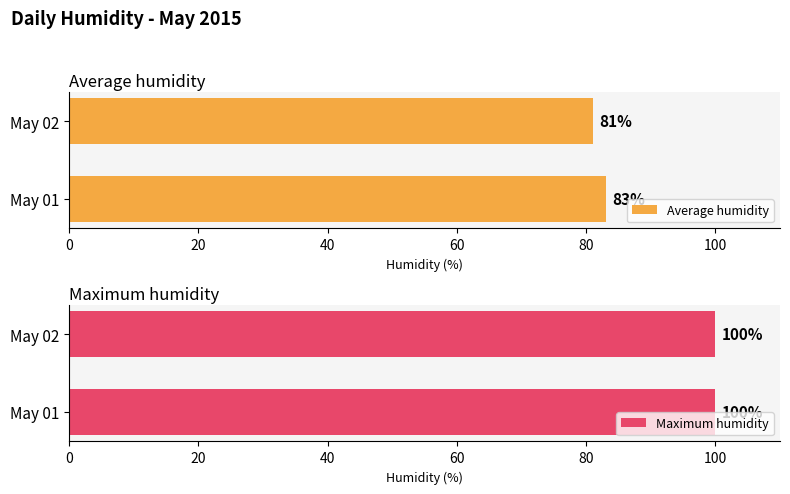

What is the sum of the Average humidity values at 0 and 20?

164.0